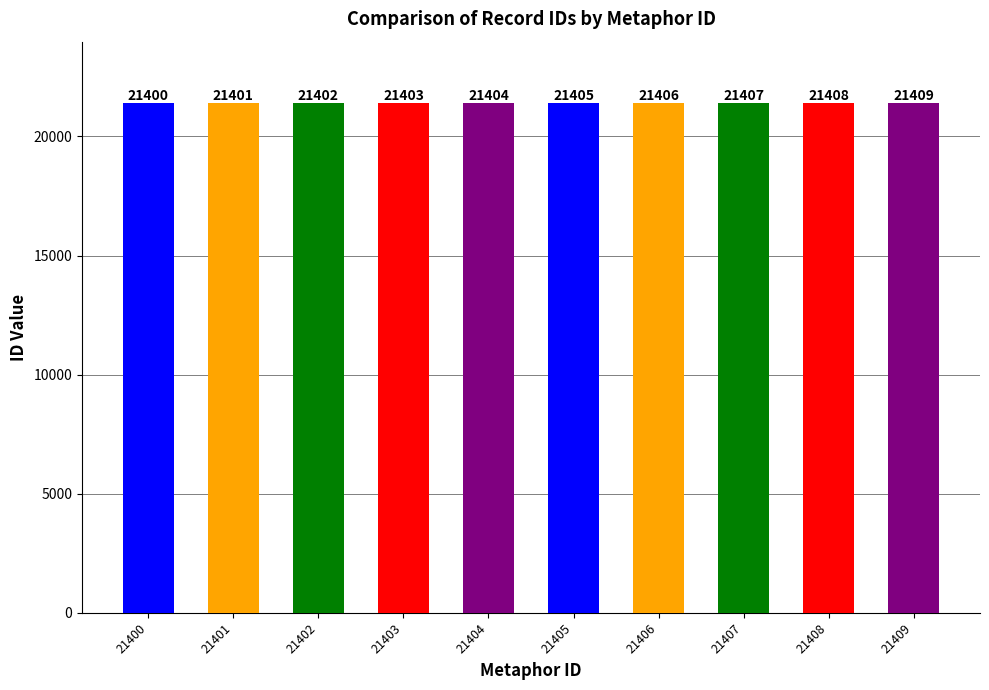

What is the difference between the maximum and minimum values?

9